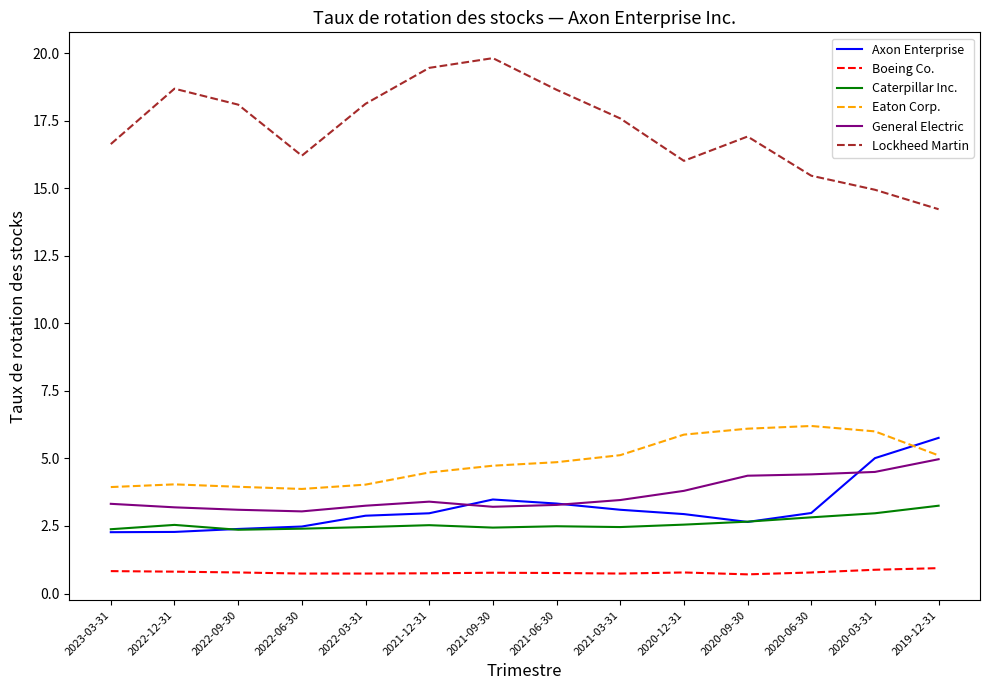

At which category does the chart reach its peak across all series?

2021-09-30